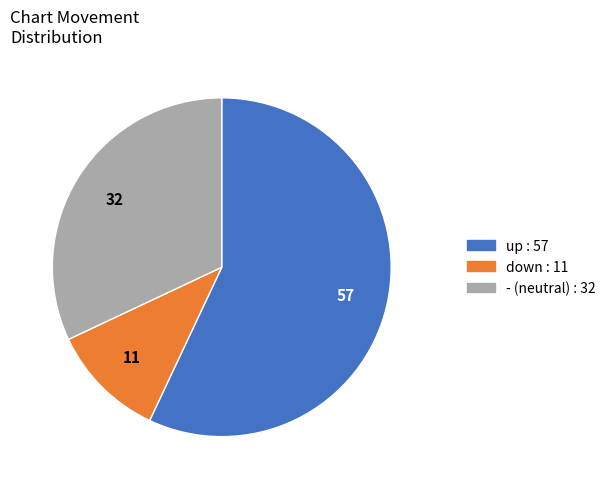

Is the sum of up and down greater than half?

Yes